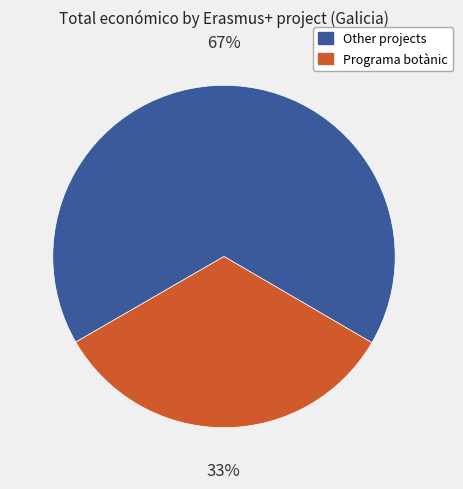

How many slices are in this pie chart?

2